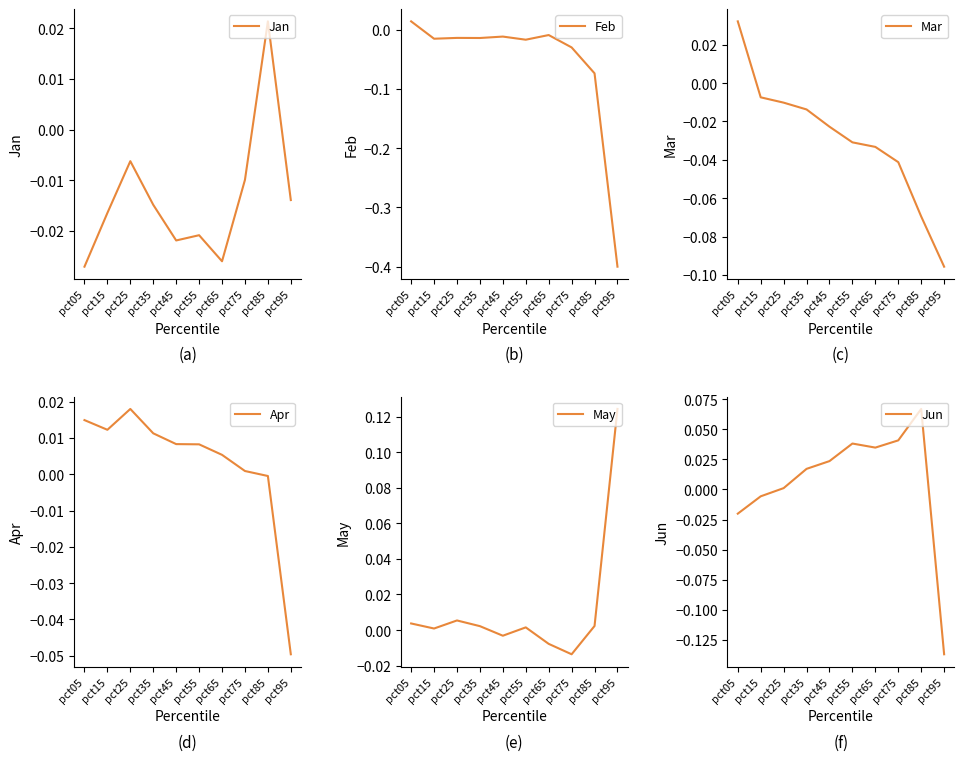

How many interior local valleys does the Jun series have?

1